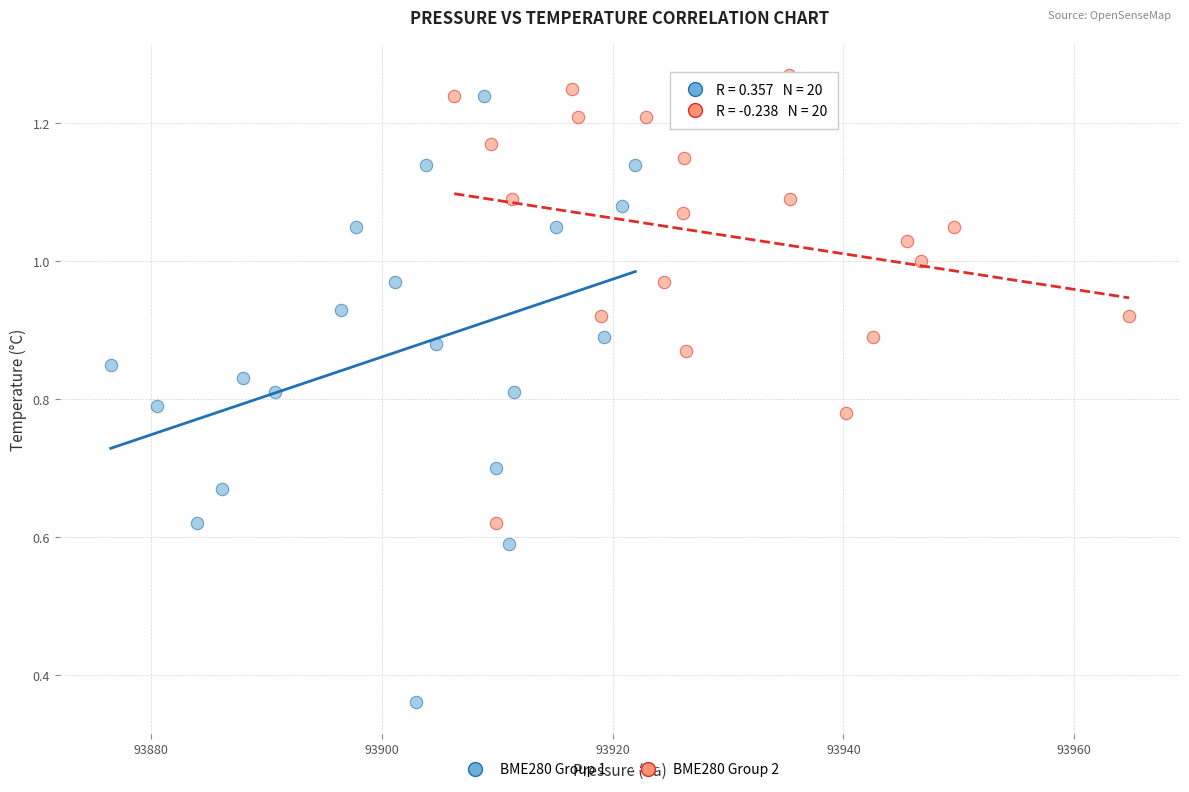

Which series has the largest Y range (max minus min)?

BME280 Group 1